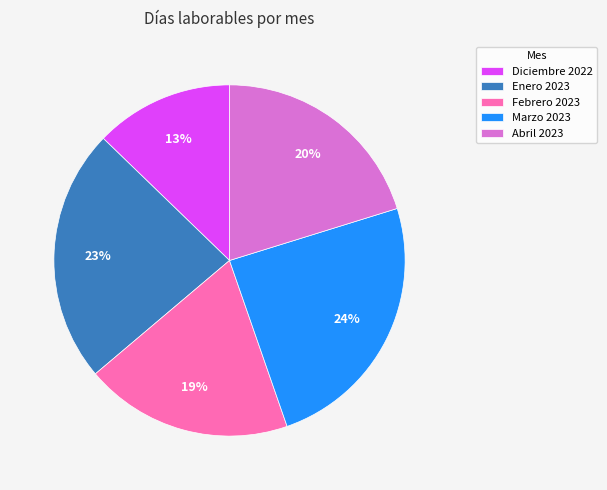

Which slice is the largest?

Marzo 2023